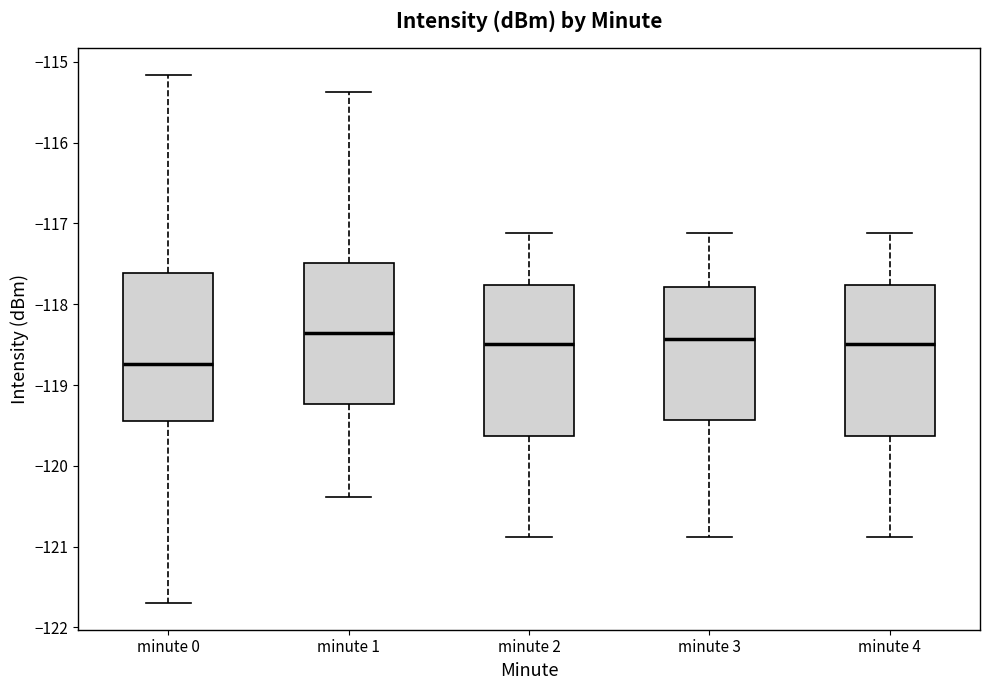

Reading left to right, transcribe this box plot: for each box, give where its median line is, the range the box spans, and where its two whiskers end, as read against the y-axis. The values are not printed on the chart, so give them approximately, as read against the axis.

minute 0: median -118.7, box -119.4 to -117.6, whiskers -121.7 to -115.2
minute 1: median -118.4, box -119.2 to -117.5, whiskers -120.4 to -115.4
minute 2: median -118.5, box -119.6 to -117.8, whiskers -120.9 to -117.1
minute 3: median -118.4, box -119.4 to -117.8, whiskers -120.9 to -117.1
minute 4: median -118.5, box -119.6 to -117.8, whiskers -120.9 to -117.1